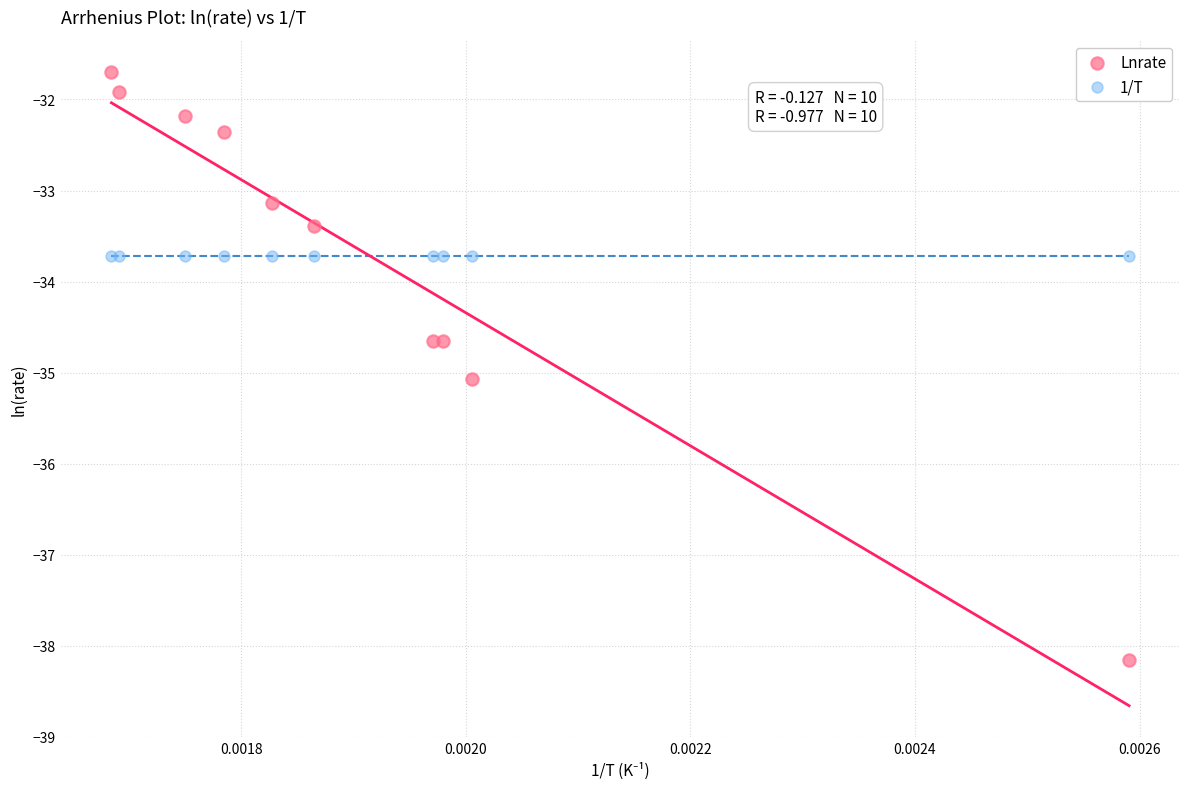

Which series contains the lowest Y value?

Lnrate